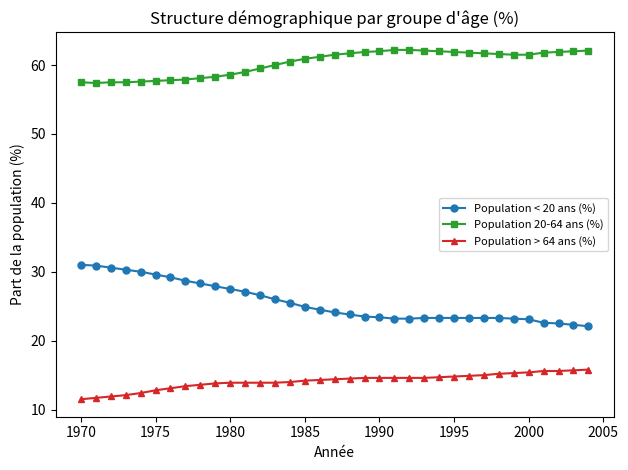

What is the value of the Population > 64 ans (%) point at the 29th from the left?

15.2